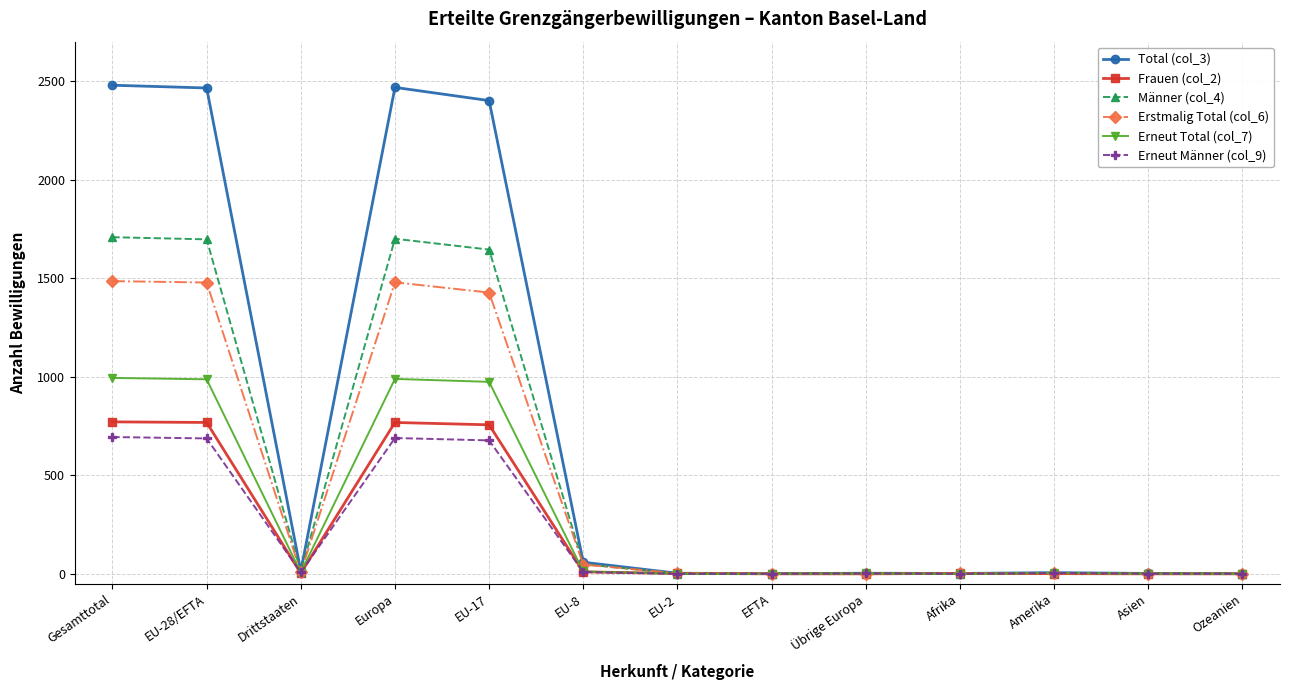

What is the sum of the Erneut Total (col_7) values at EU-17 and EFTA?

974